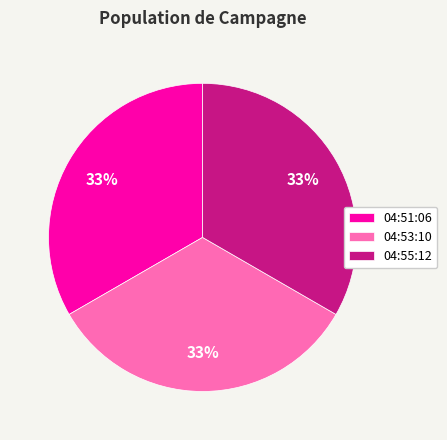

How many slices are in this pie chart?

3